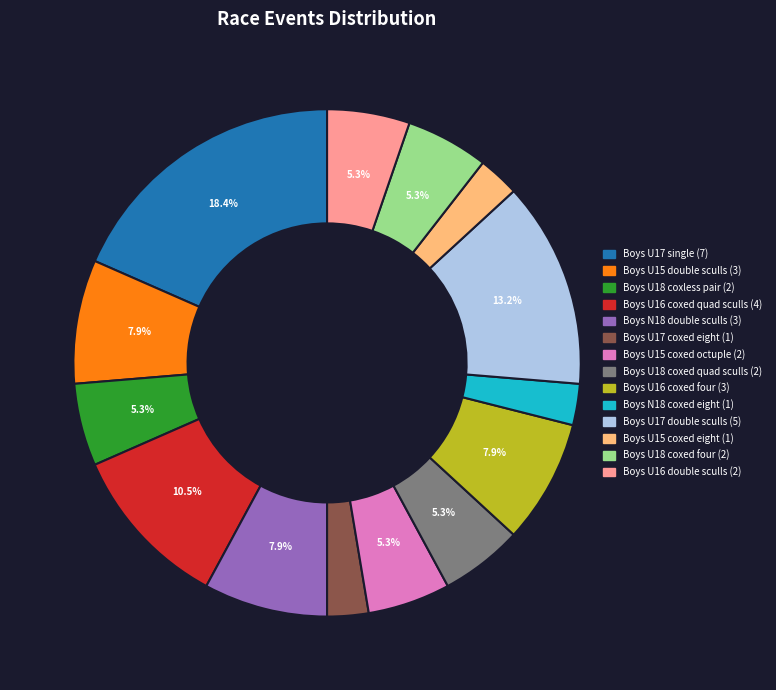

What percentage is the Boys U17 single slice, to the nearest percent?

18%